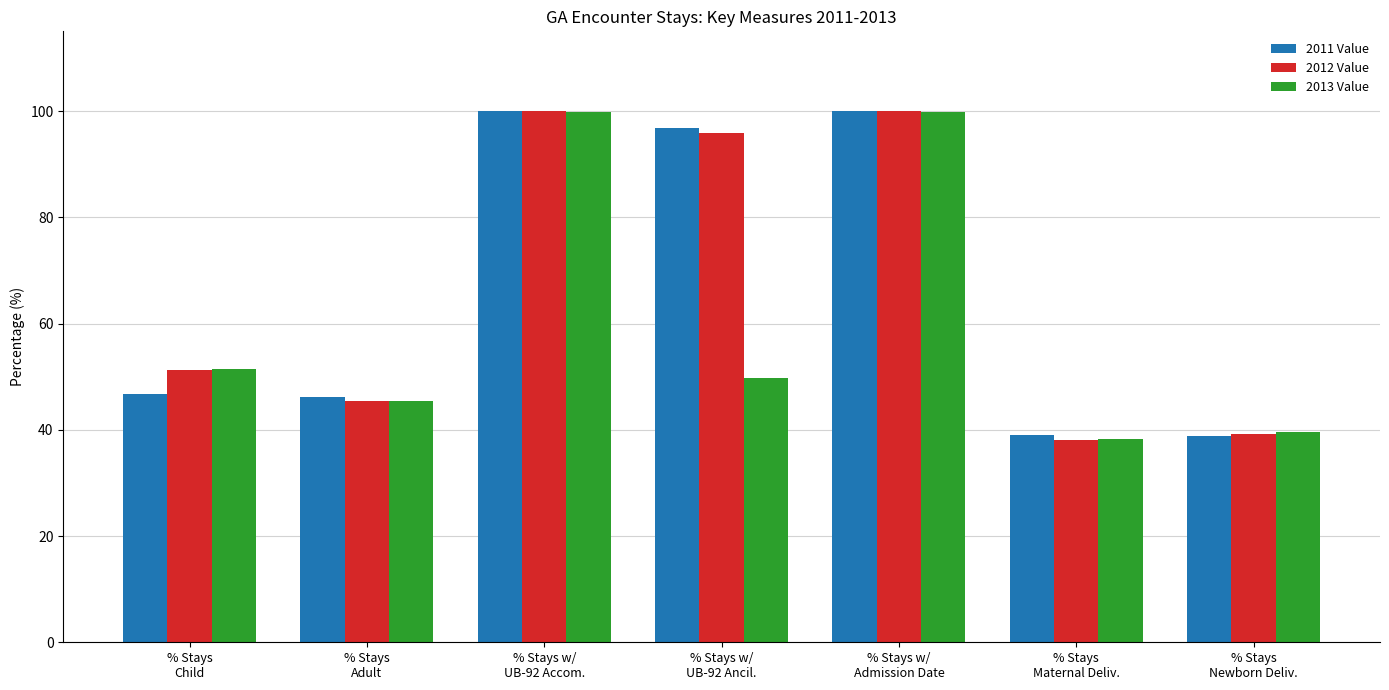

What is the value of the 2011 Value bar at the 5th from the left?

100.0